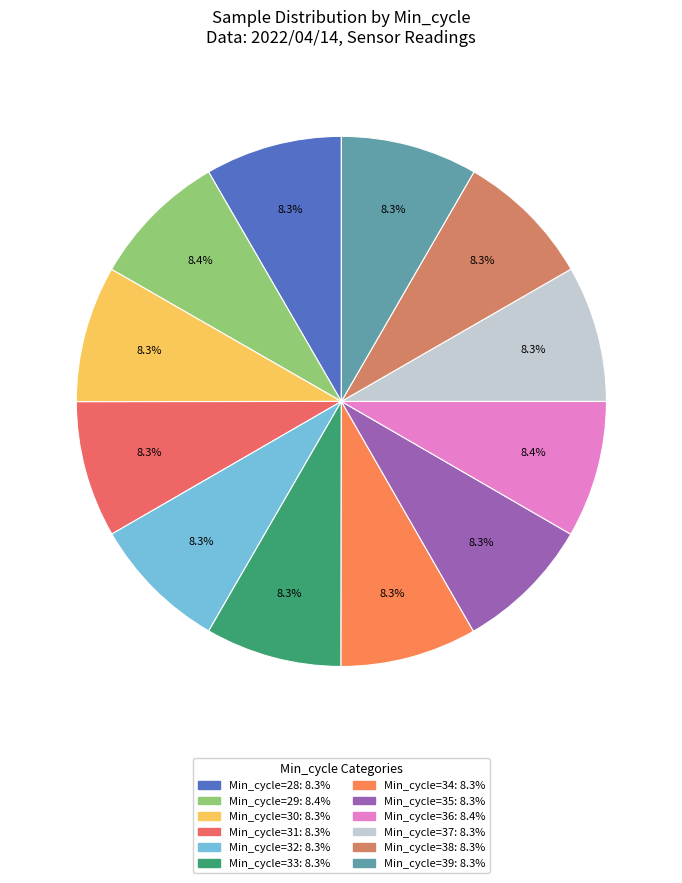

Count the number of slices in the pie.

12